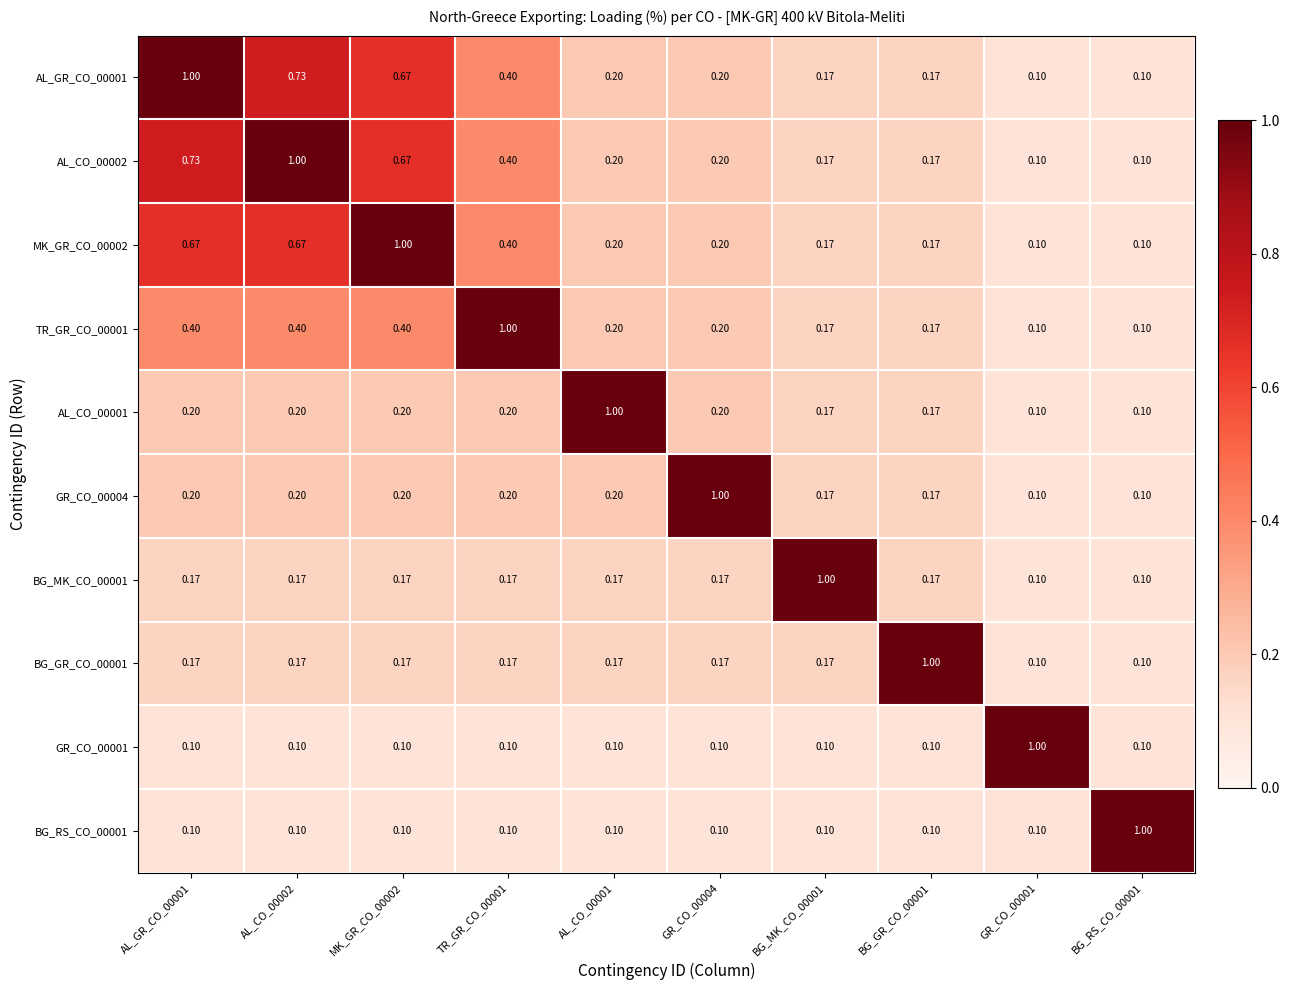

Is the value of BG_GR_CO_00001 at MK_GR_CO_00002 greater than the value of BG_RS_CO_00001 at GR_CO_00004?

Yes